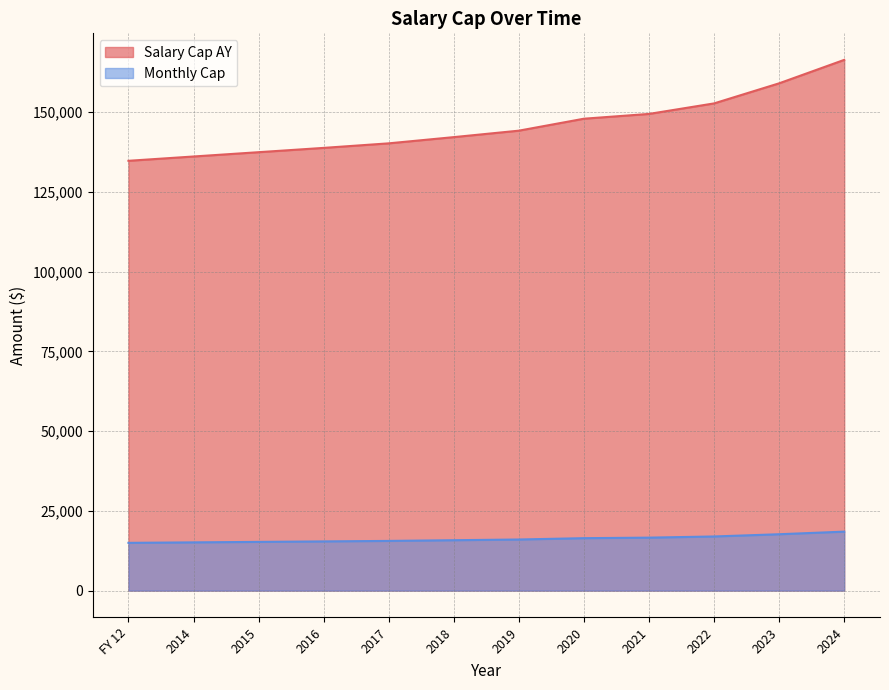

Reading right to left, transcribe all the data shown in this chart.

Salary Cap AY: 166425	159075	152775	149475	147975	144225	142200	140250	138825	137475	136126	134775
Monthly Cap: 18492	17675	16975	16608	16442	16025	15800	15583	15425	15275	15125	14975